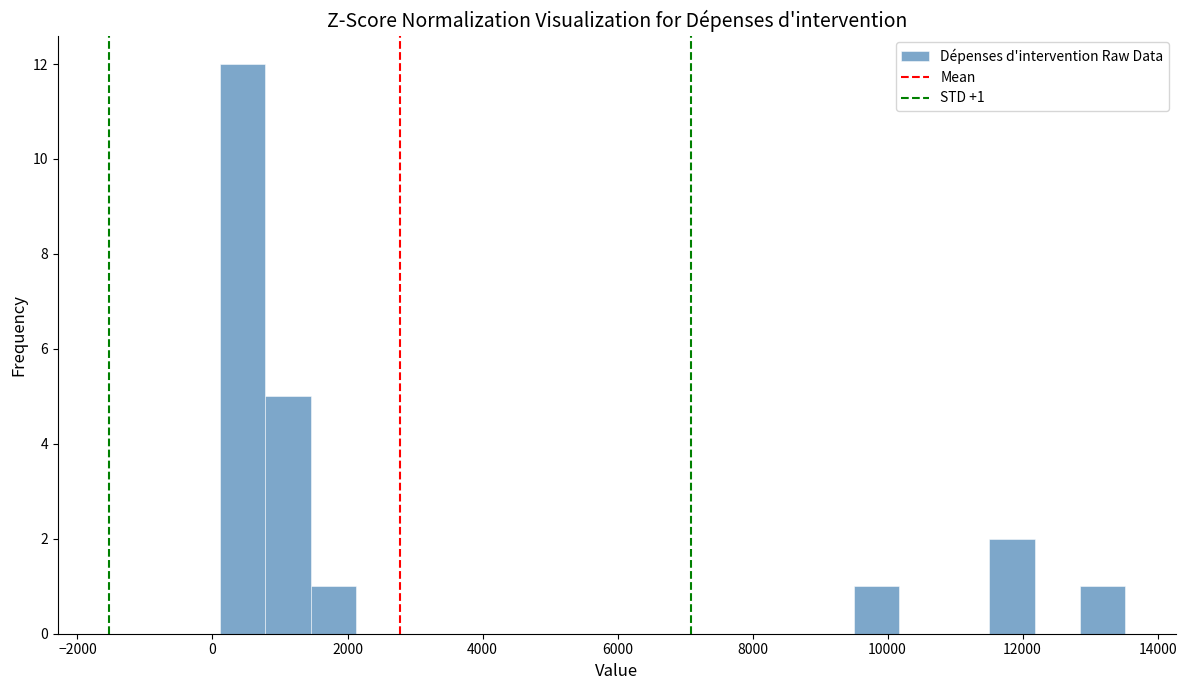

Around what value on the x-axis is the tallest bar? Give the approximate position of its centre, as read against the axis.

400